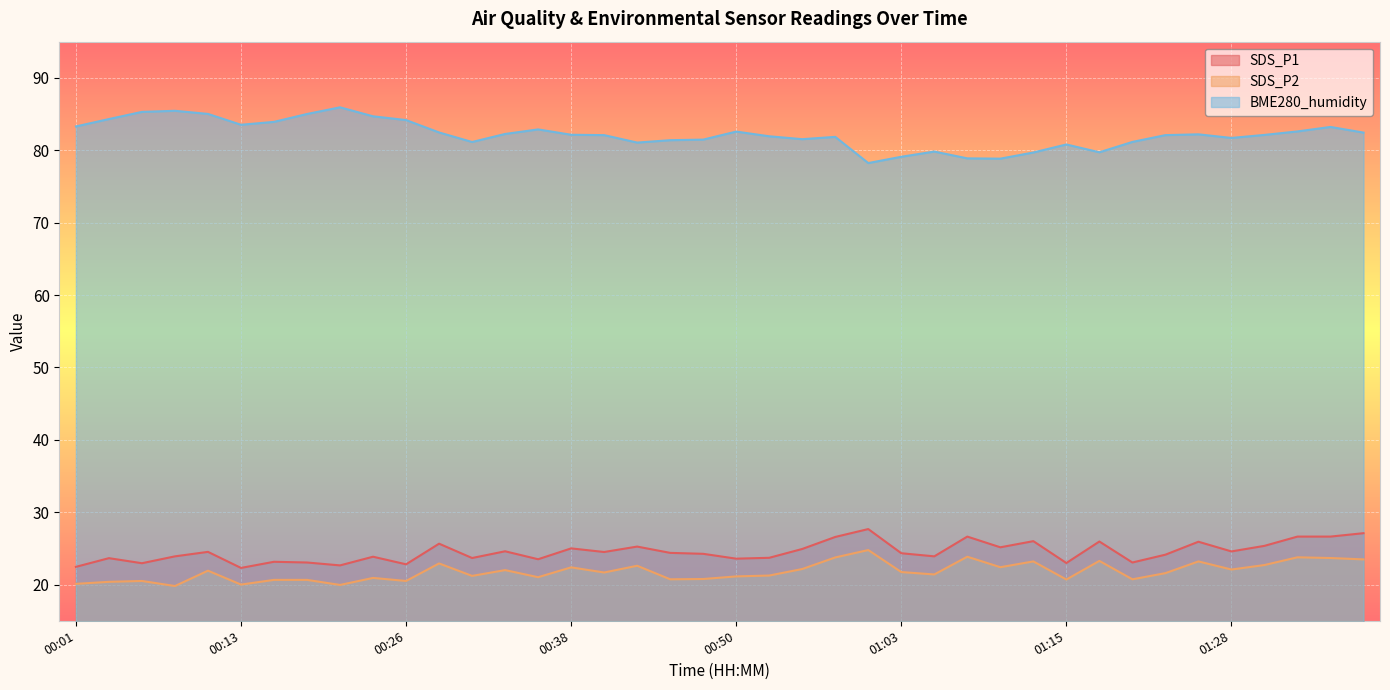

Rank the series at 01:25 from lowest to highest value.

SDS_P2, SDS_P1, BME280_humidity